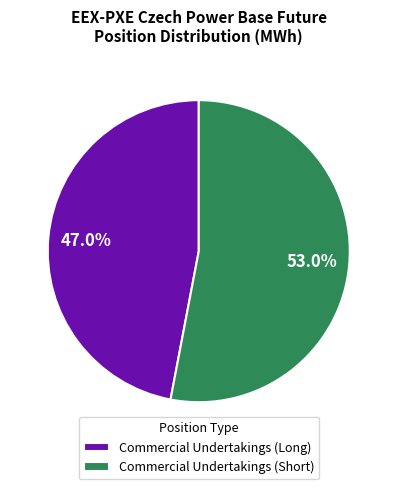

How many slices are in this pie chart?

2